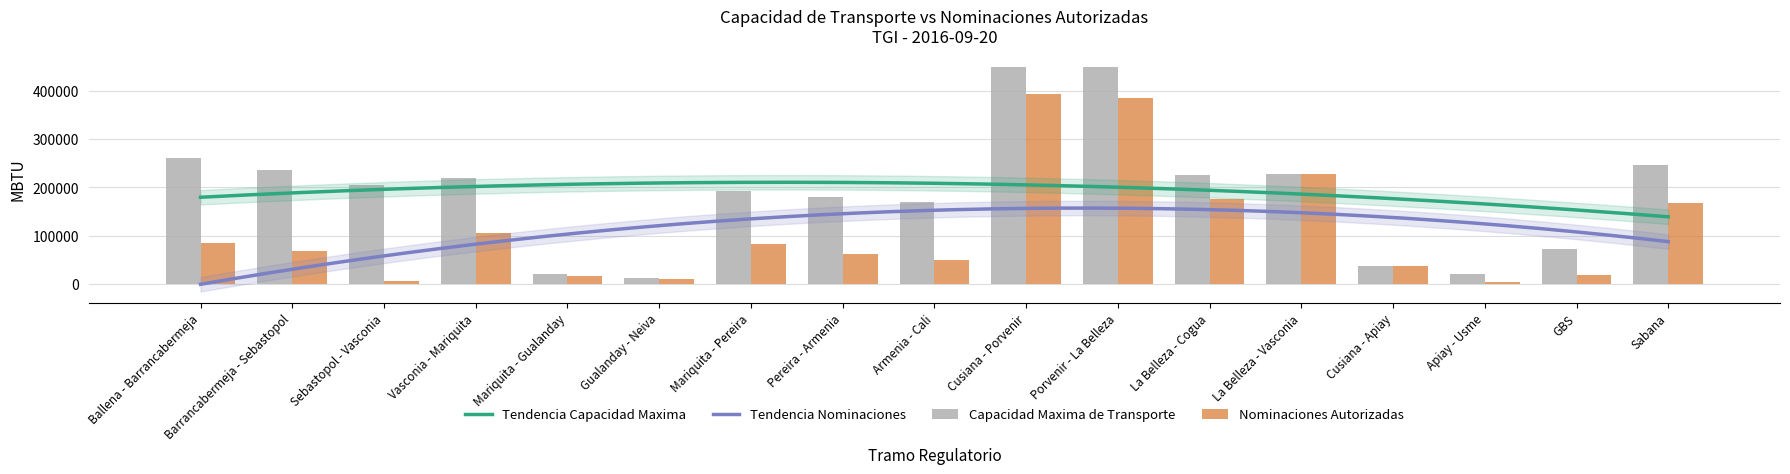

What is the sum of all Capacidad Maxima de Transporte values?

3228229.3